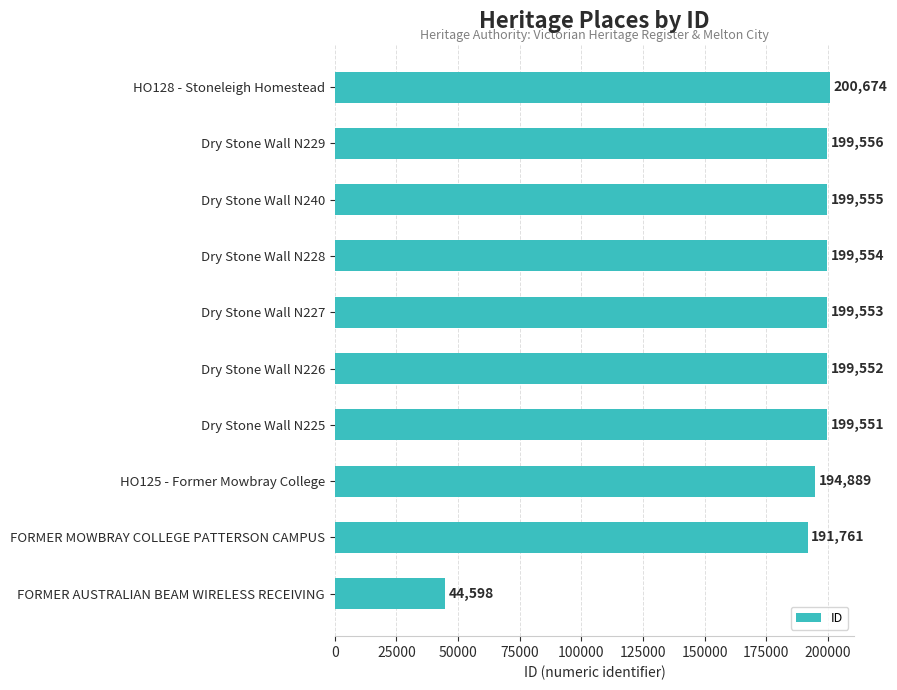

Is it true that the value at Dry Stone Wall N227 is 309926?

False